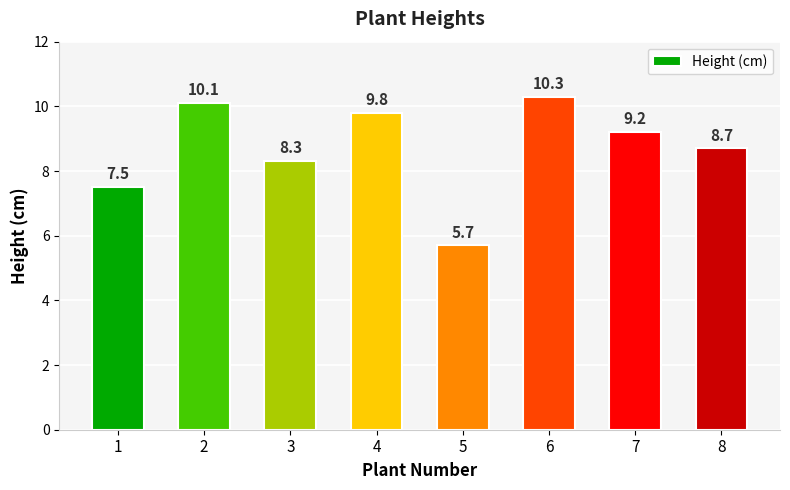

Rank the categories by value from highest to lowest.

6, 2, 4, 7, 8, 3, 1, 5